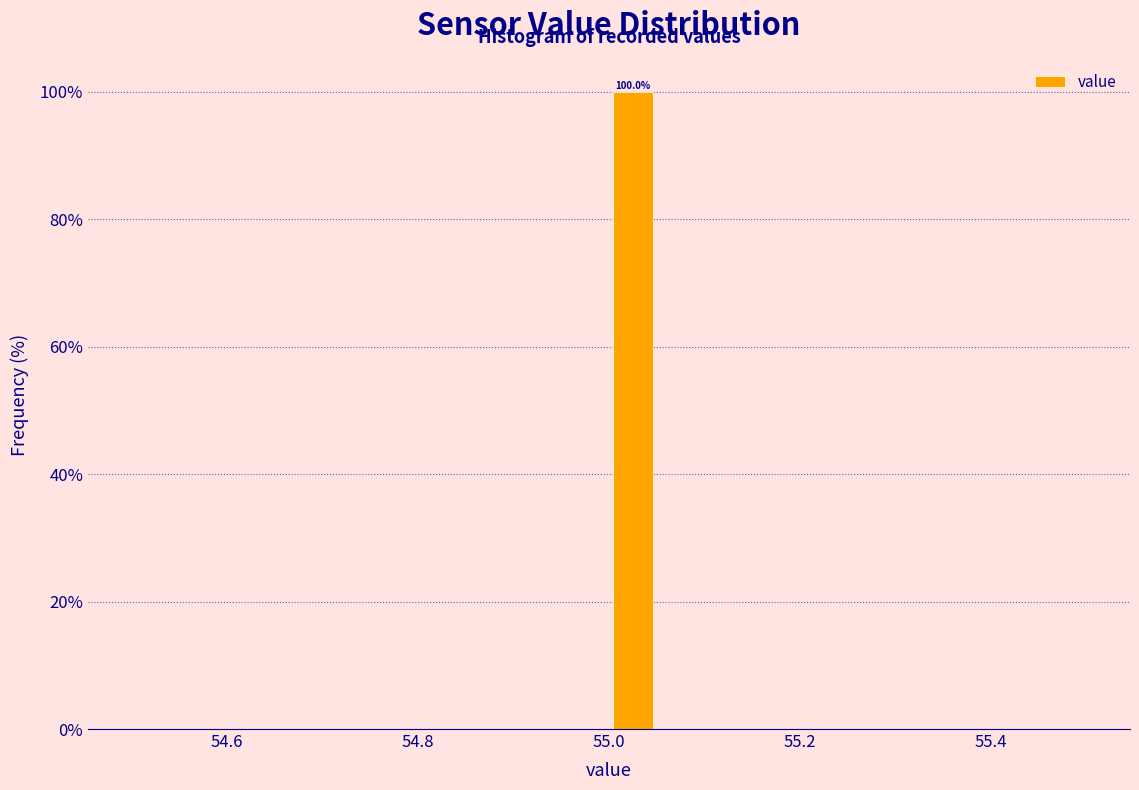

Read against the x-axis, roughly where is the centre of the tallest bar?

55.02